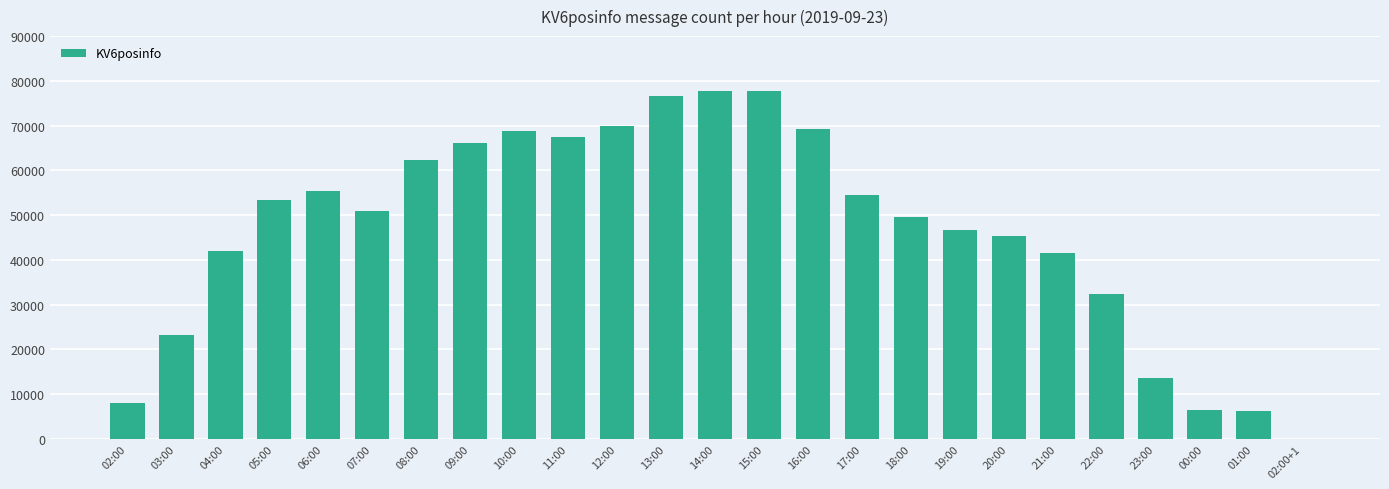

At which label does the data first exceed 50840?

05:00